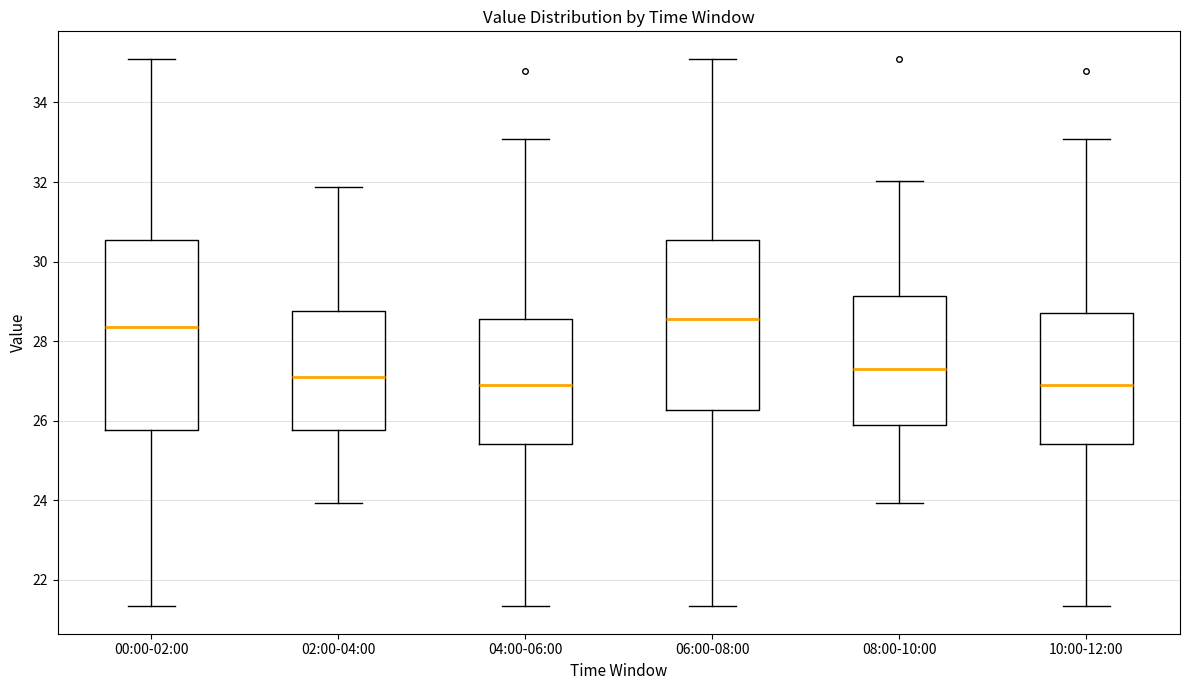

Reading left to right, transcribe this box plot: for each box, give where its median line is, the range the box spans, and where its two whiskers end, as read against the y-axis. The values are not printed on the chart, so give them approximately, as read against the axis.

00:00-02:00: median 28.4, box 25.8 to 30.6, whiskers 21.4 to 35.2
02:00-04:00: median 27.2, box 25.8 to 28.8, whiskers 24.0 to 31.8
04:00-06:00: median 27.0, box 25.4 to 28.6, whiskers 21.4 to 33.0
06:00-08:00: median 28.6, box 26.2 to 30.6, whiskers 21.4 to 35.2
08:00-10:00: median 27.4, box 25.8 to 29.2, whiskers 24.0 to 32.0
10:00-12:00: median 27.0, box 25.4 to 28.8, whiskers 21.4 to 33.0